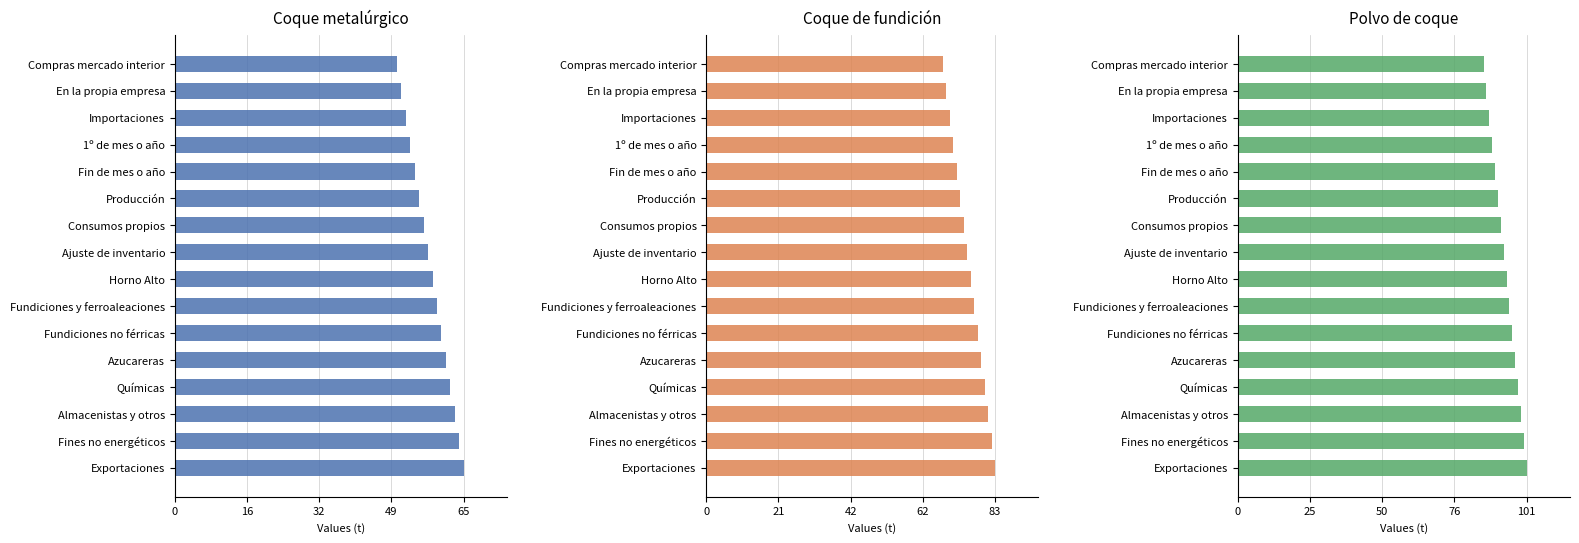

Which series changed the most between Compras mercado interior and 1º de mes o año?

Coque metalúrgico